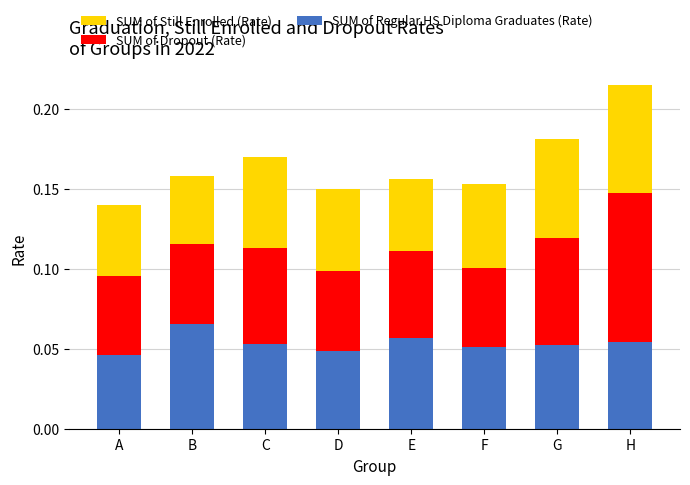

How many SUM of Regular HS Diploma Graduates (Rate) values are between 0 and 1?

8